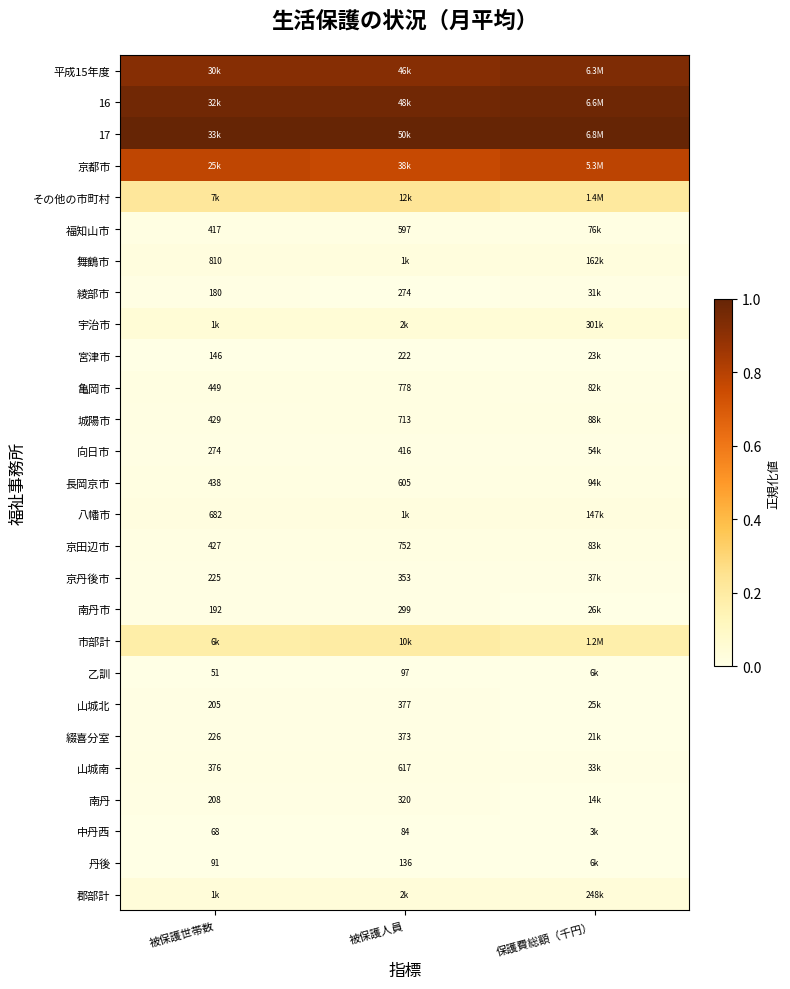

The その他の市町村 series shows 0.3 at 保護費総額（千円）. True or false?

False